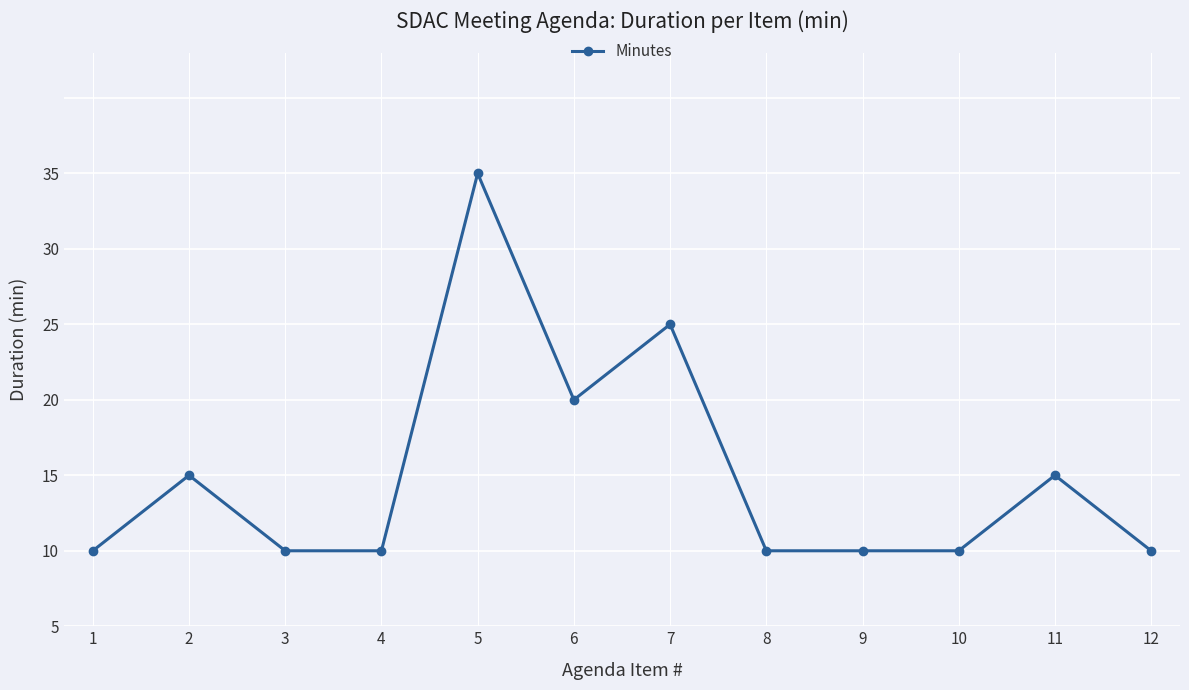

How many values are between 5 and 15?

10